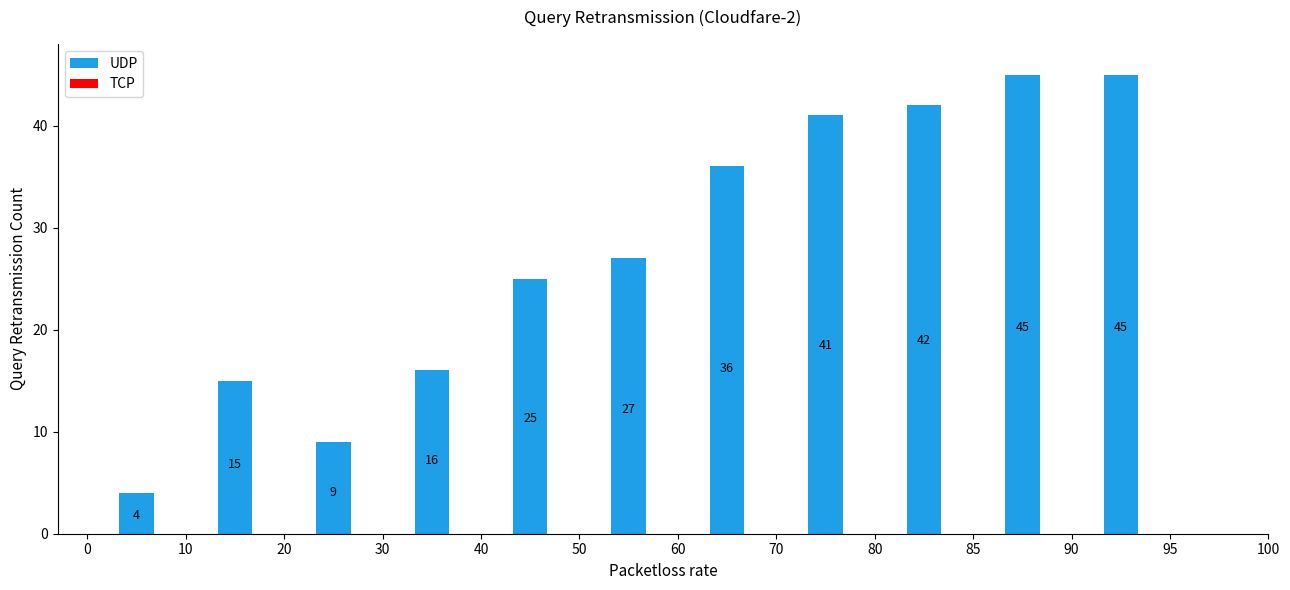

What is the sum of all values?

305